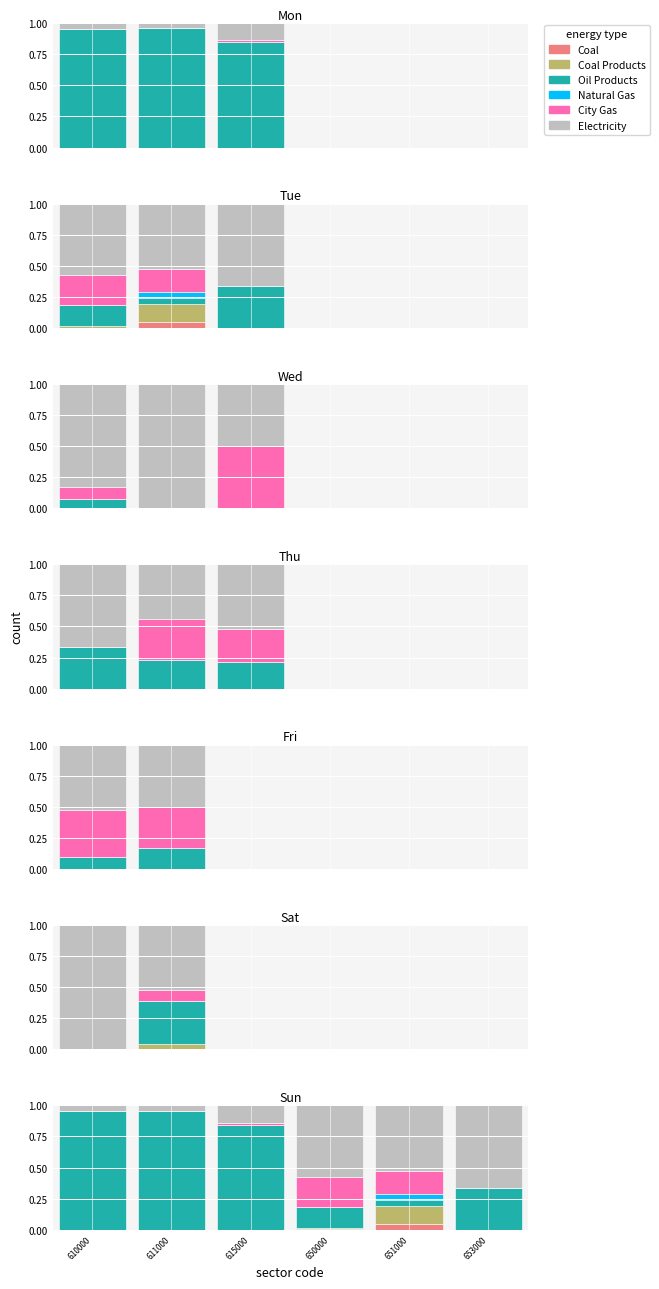

What is the difference between the City Gas values at 615000 and 650000?

0.2